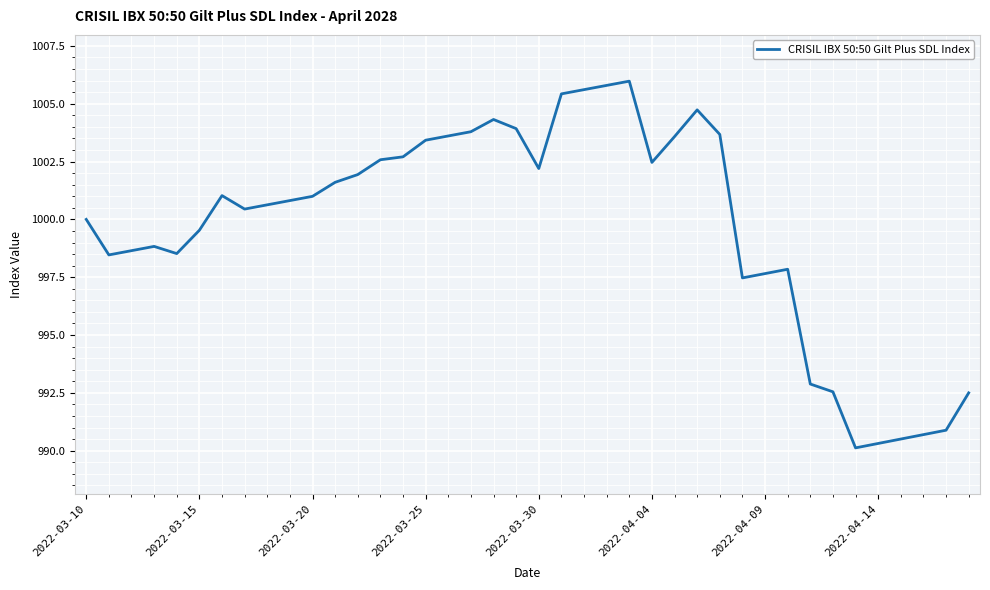

What is the difference between the maximum and minimum values?

15.9